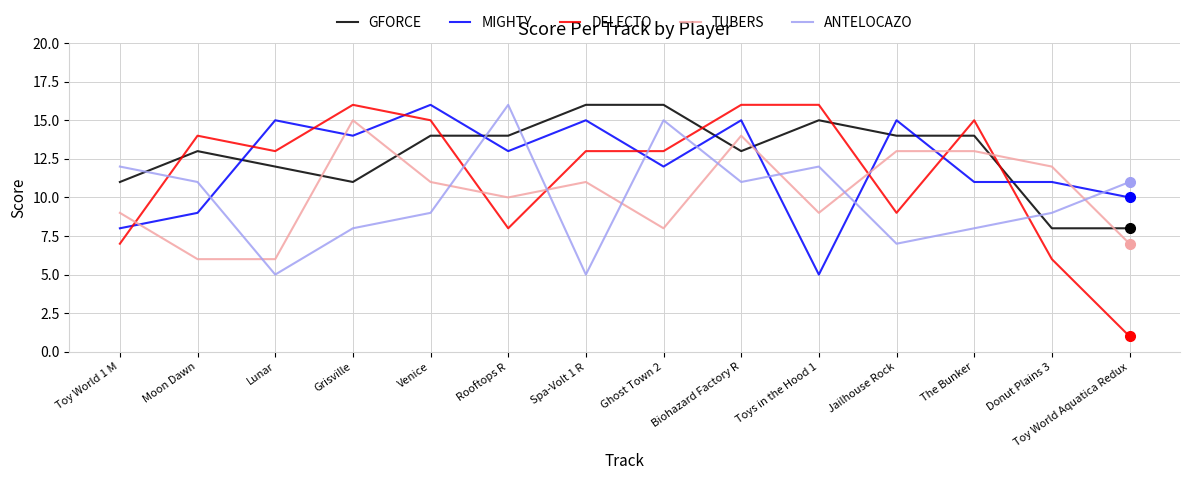

What is the lowest value of the TUBERS series?

6